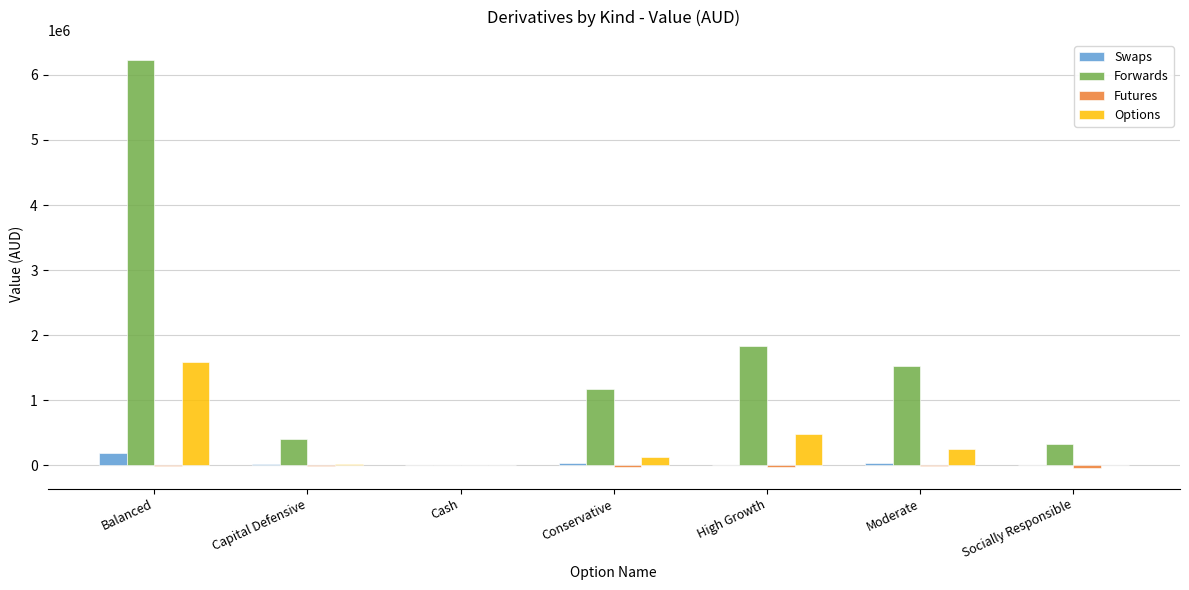

What is the sum of all Forwards values?

11486025.0